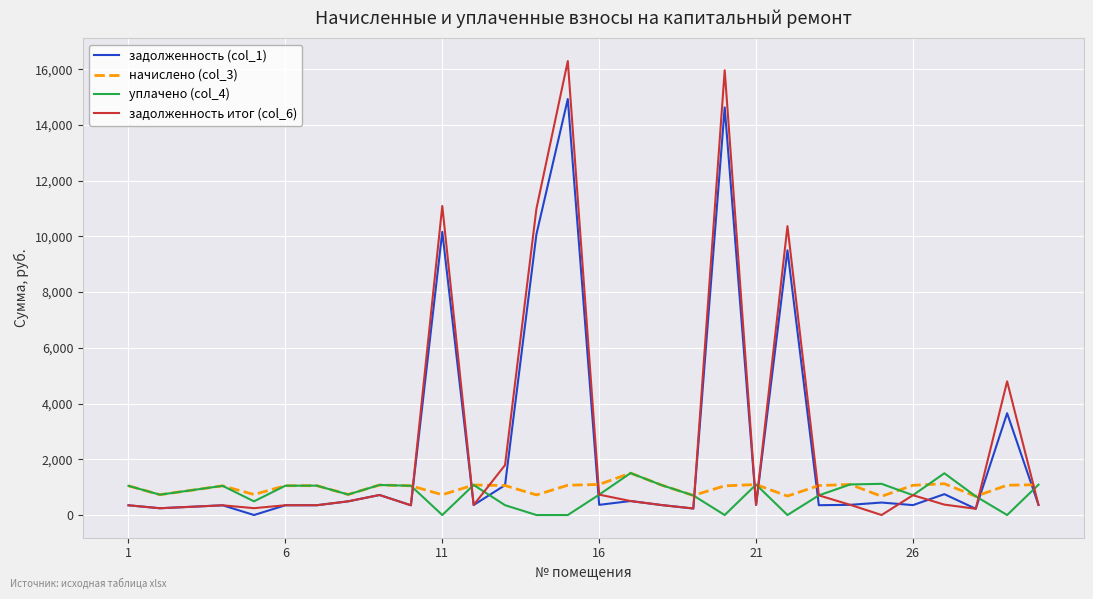

Which series has the largest range (max minus min)?

задолженность итог (col_6)